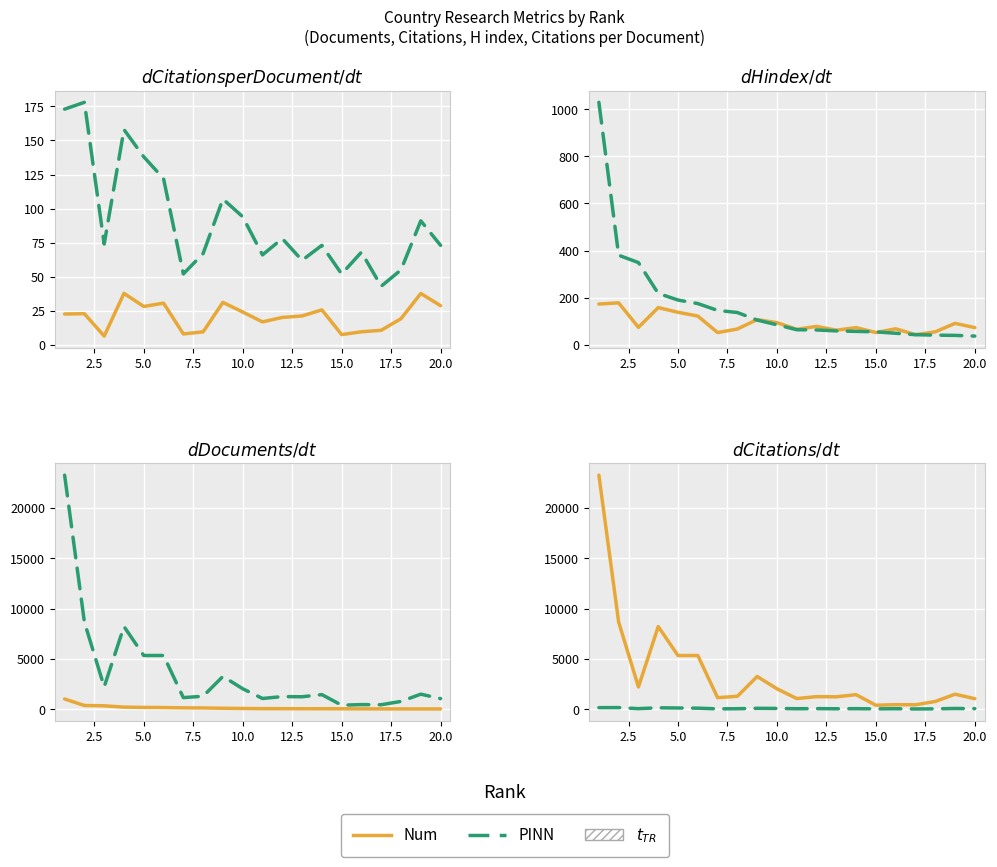

True or false: Num and PINN cross at least once.

False